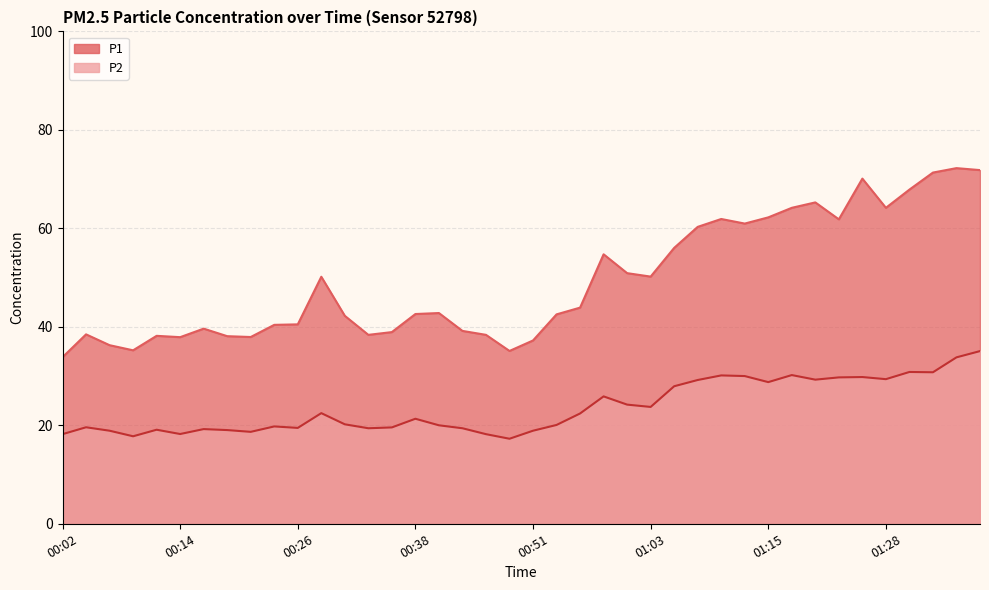

Which series has the widest spread of values?

P1